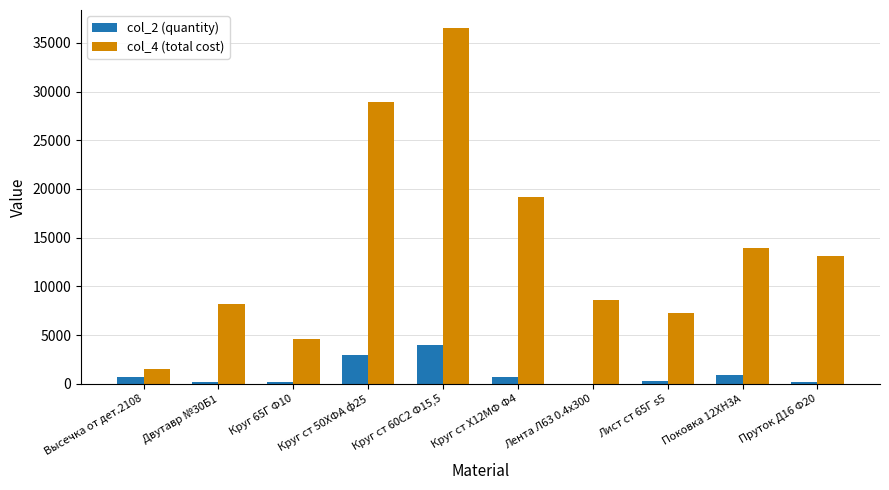

True or false: col_2 (quantity) has a value of 752.5 at Высечка от дет.2108.

True